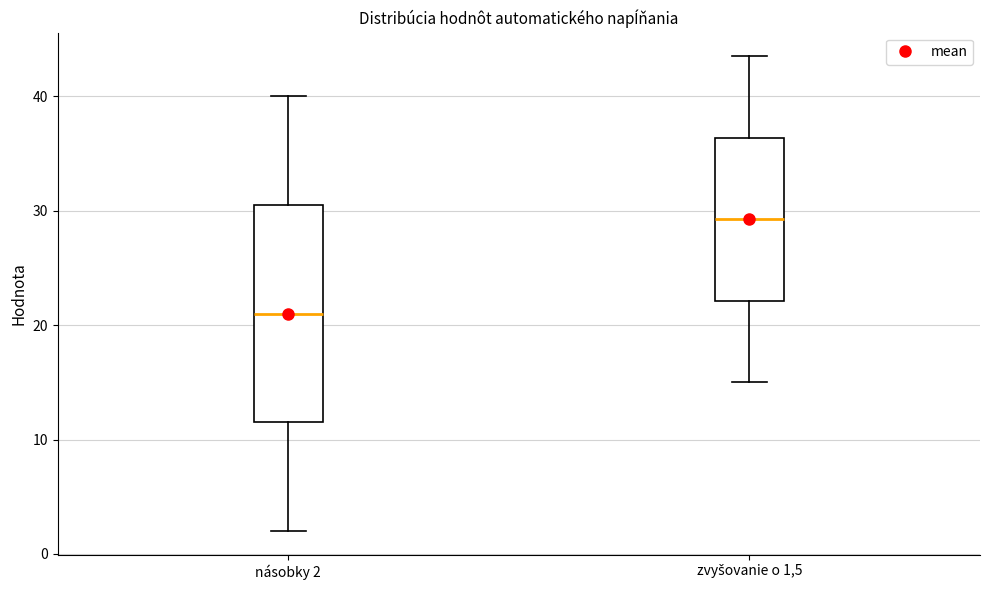

Which box's median line is the highest?

zvyšovanie o 1,5